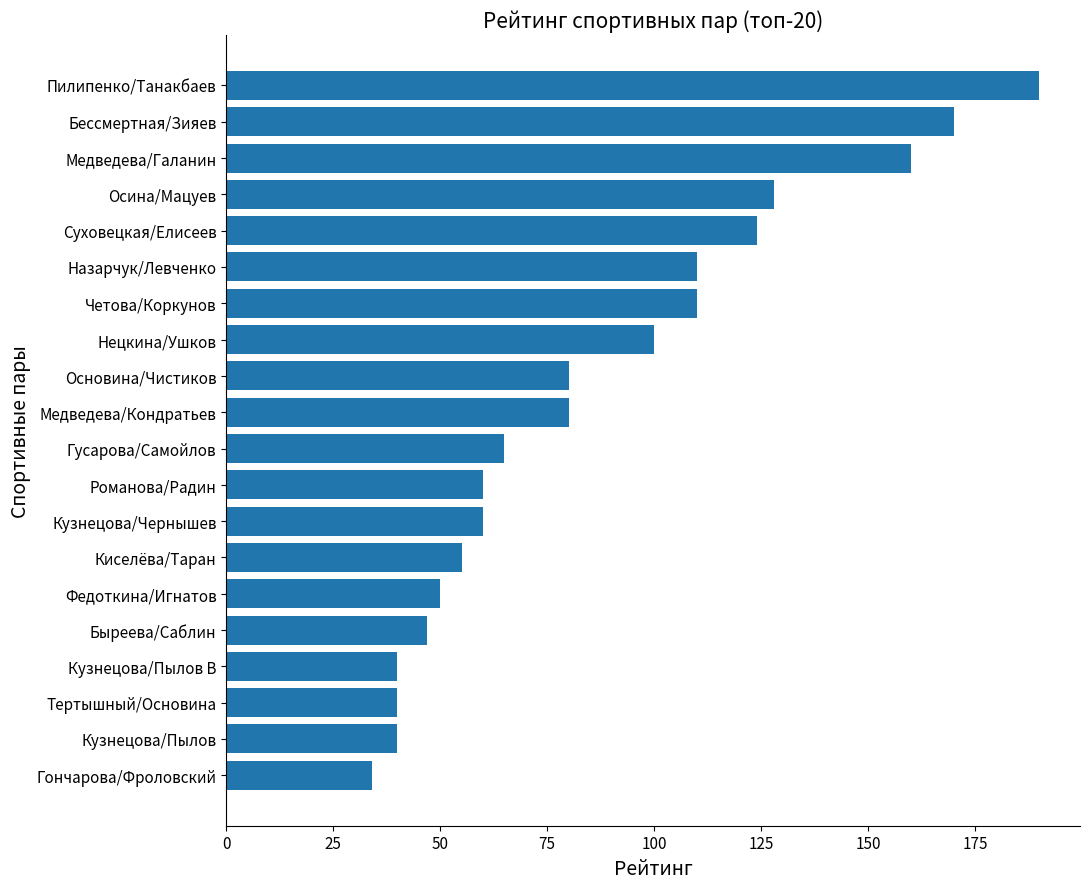

What is the approximate value at Быреева/Саблин?

47